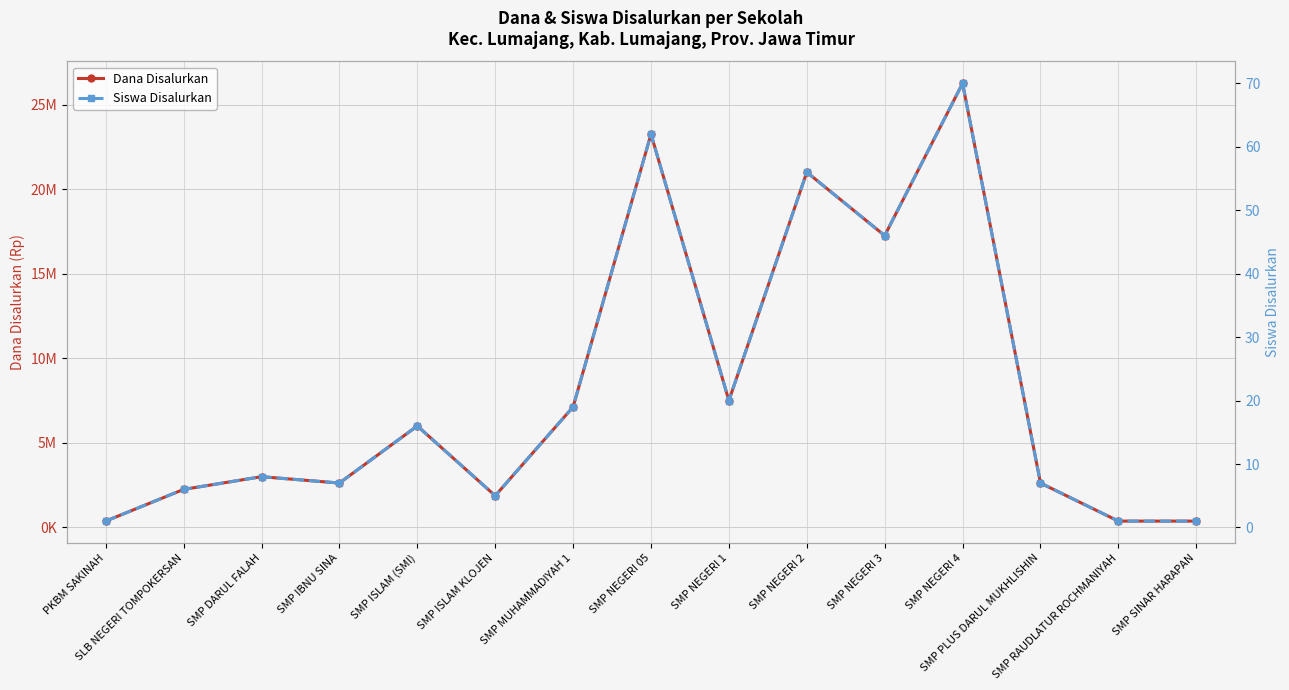

What is the average value of the Dana Disalurkan series?

8125000